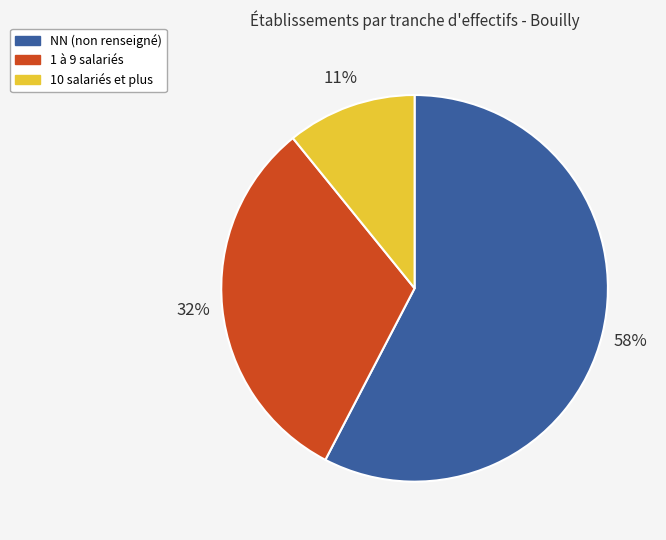

Do 1 à 9 salariés and NN (non renseigné) together represent more than half of the pie?

Yes